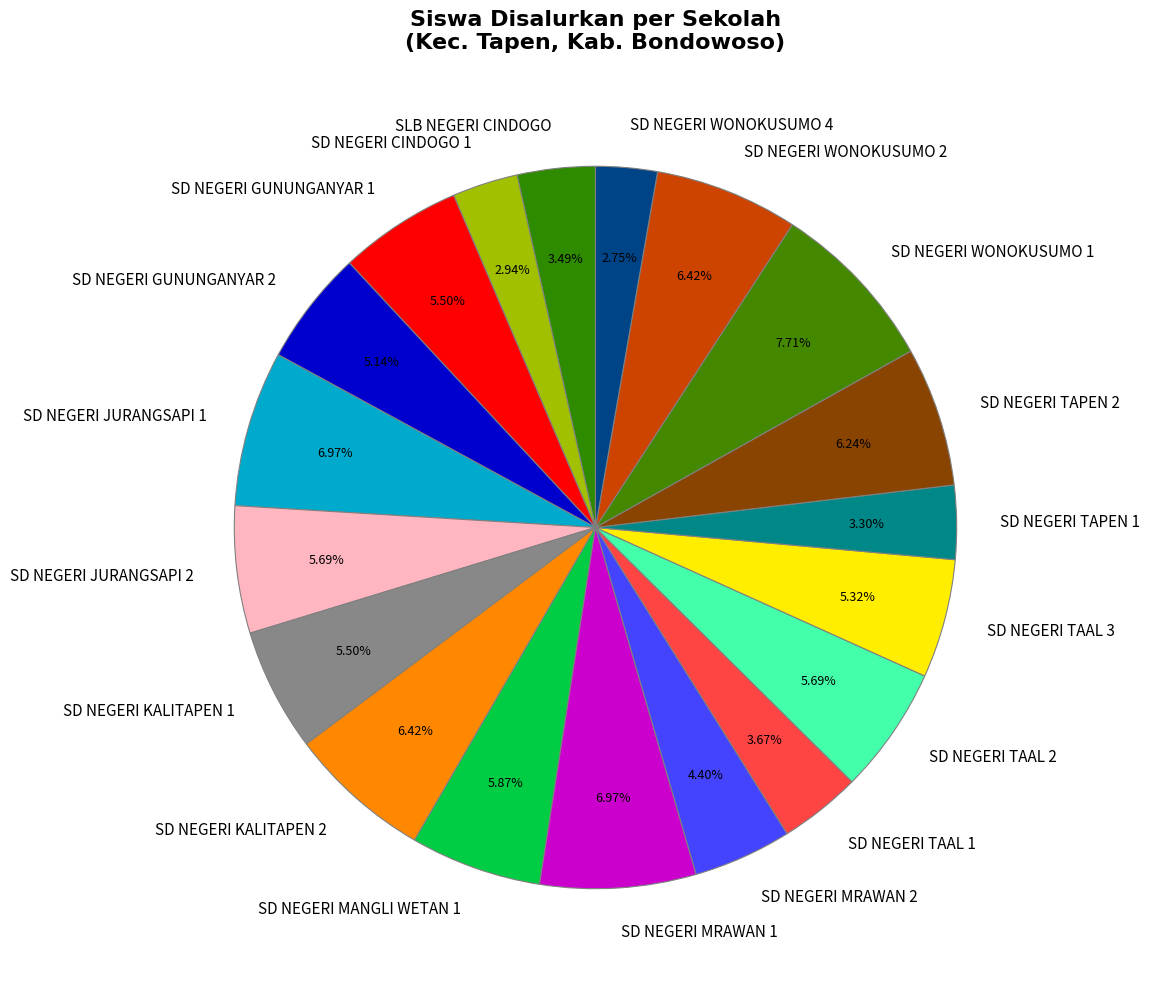

True or false: SD NEGERI CINDOGO 1 accounts for 3% of the total.

True